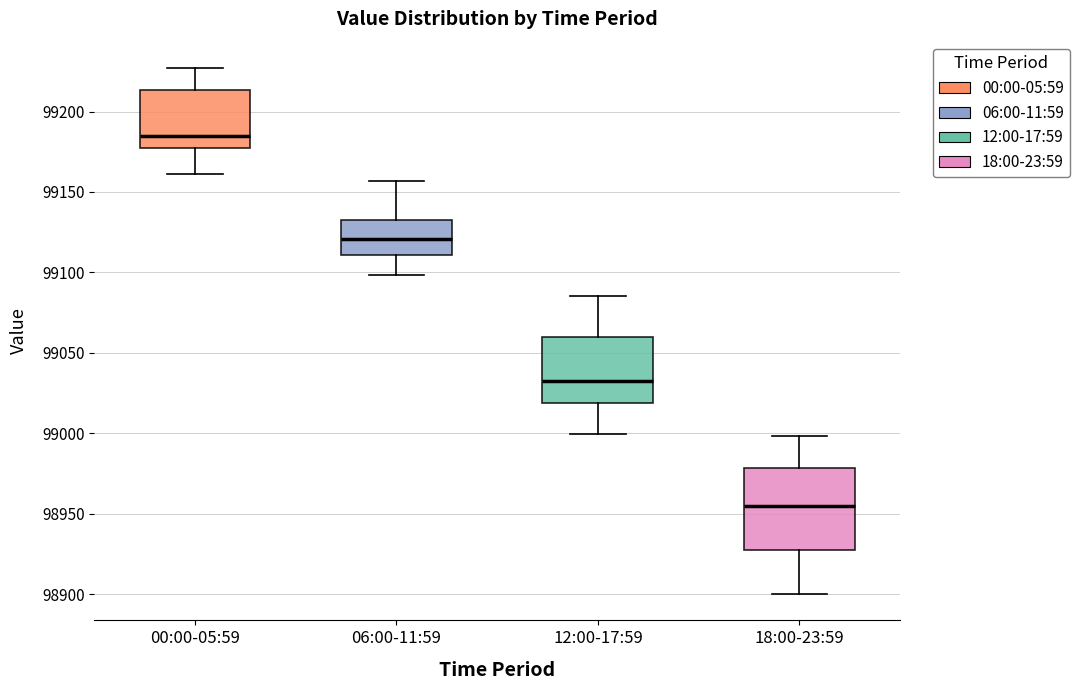

Comparing the boxes themselves (not the whiskers), which one is the tallest?

18:00-23:59